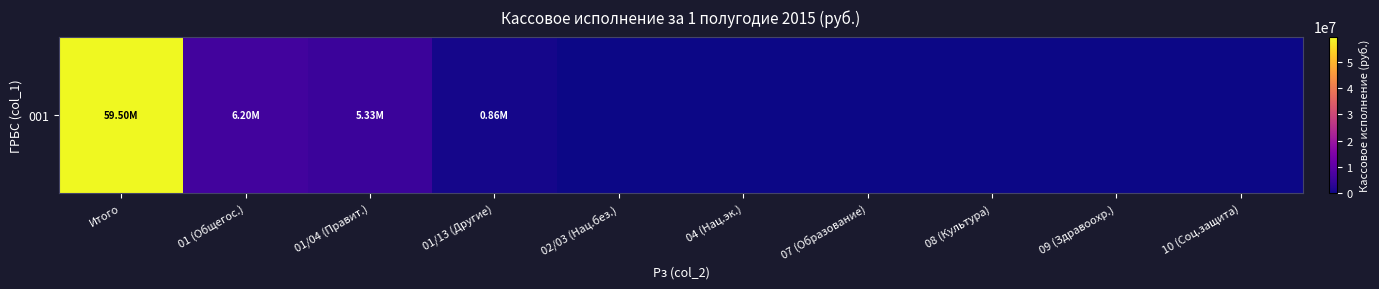

Reading left to right, list all the values displayed in this chart.

59497370.7	6195535.1	5333401.7	862133.5	0.0	0.0	0.0	0.0	0.0	0.0